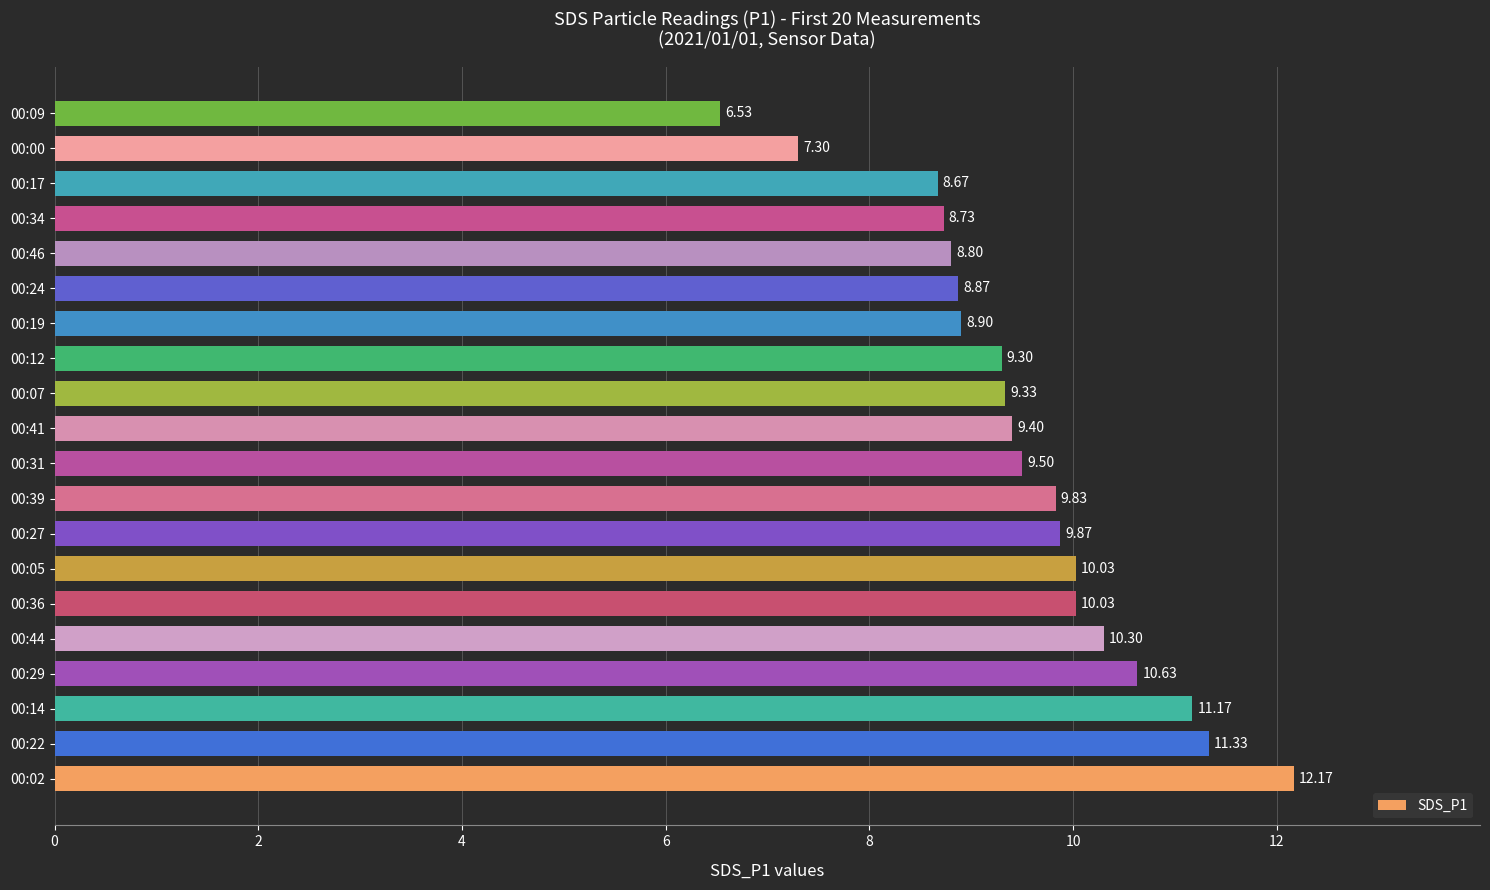

At which category does the chart reach its minimum across all series?

00:09